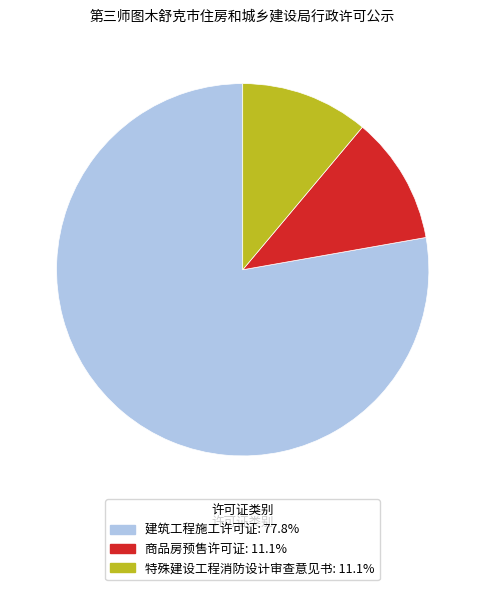

What is the largest slice in the pie chart?

建筑工程施工许可证